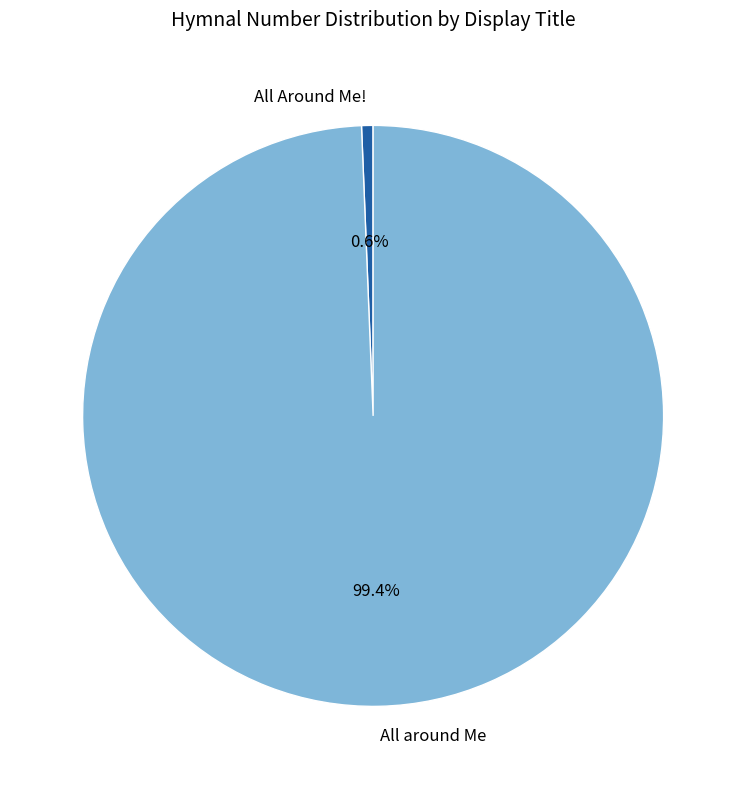

What percentage is the All around Me slice, to the nearest percent?

99%